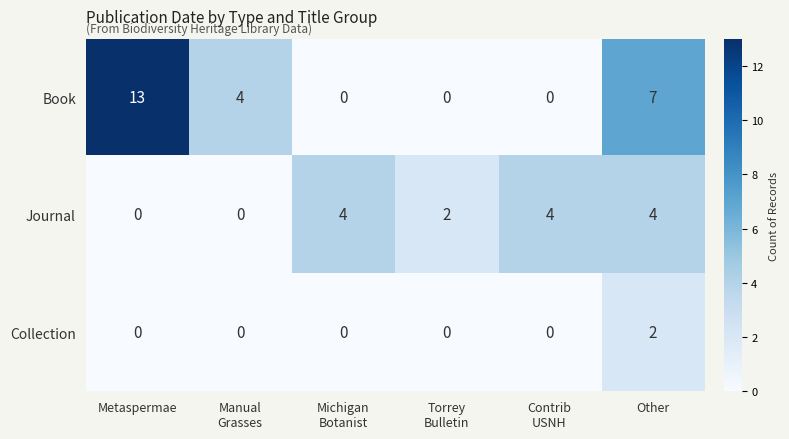

The Book series shows 4 at Metaspermae. True or false?

False